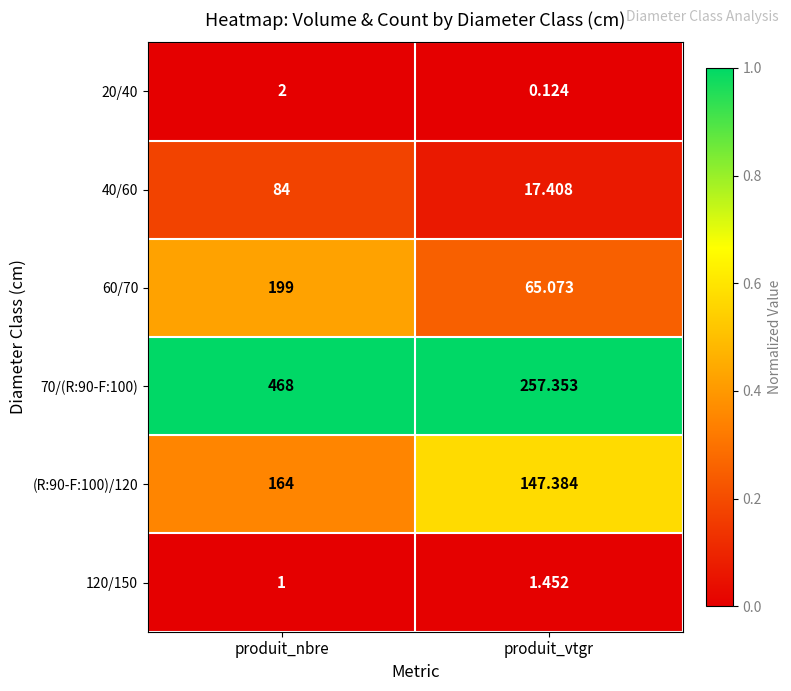

At which category is the sum across all series the highest?

produit_nbre